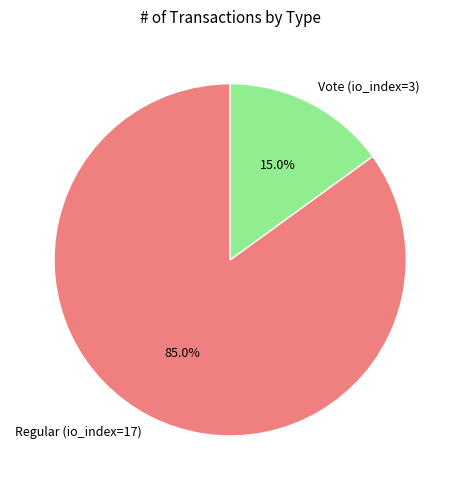

Is it true that Vote (io_index=3) is 21% of the pie?

False